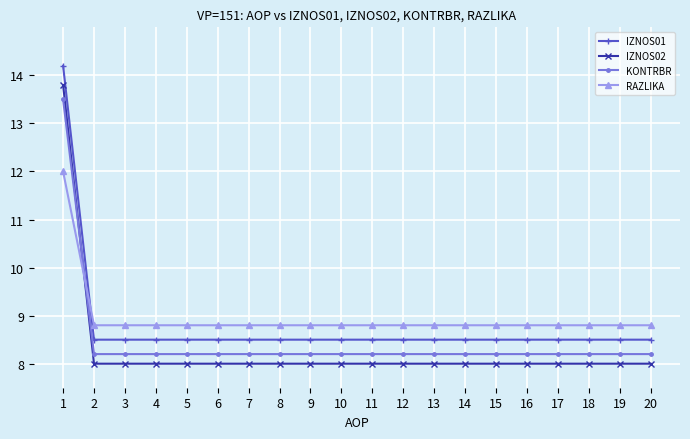

What is the average value of the KONTRBR series?

8.5